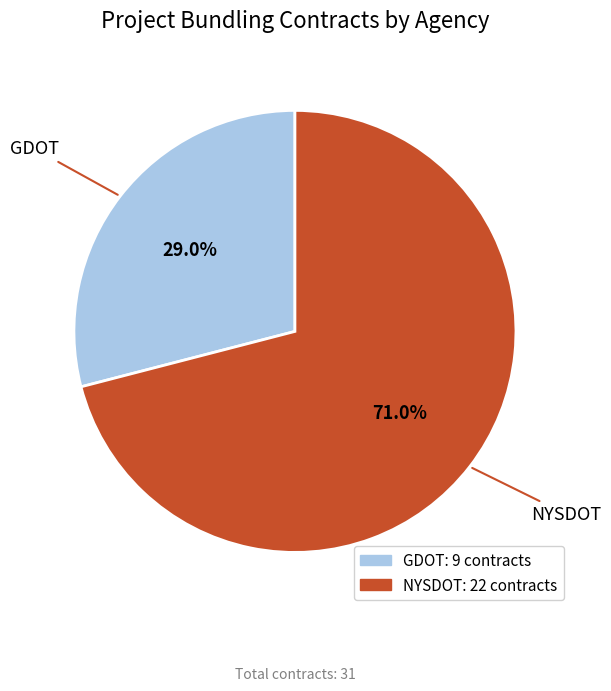

To the nearest percent, what is the difference between the largest and smallest slice percentages?

42%